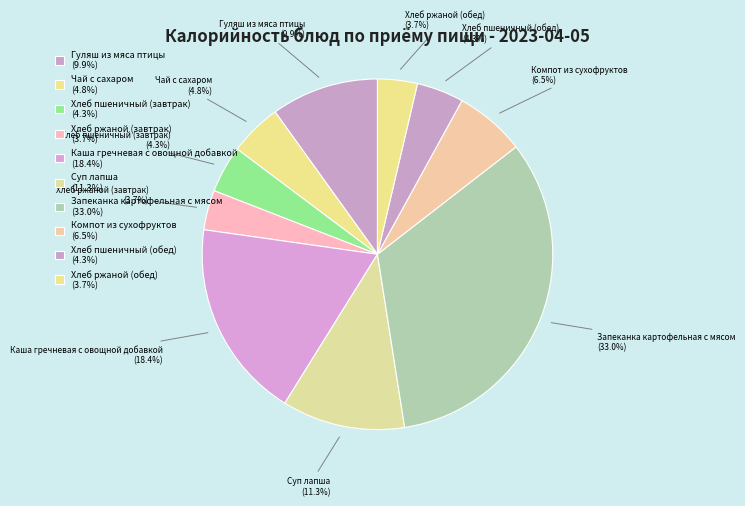

Which slice is the largest?

Запеканка картофельная с мясом